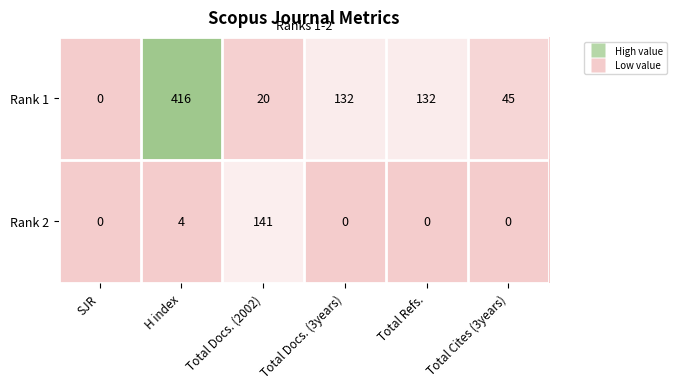

True or false: Rank 1 has a value of 20 at Total Docs. (2002).

True